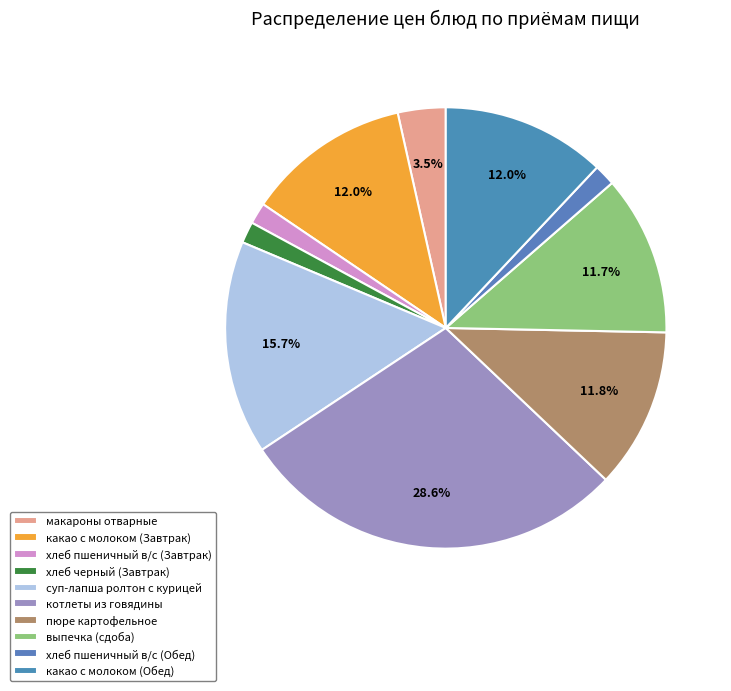

What is the total percentage of пюре картофельное and выпечка (сдоба)?

23.5%